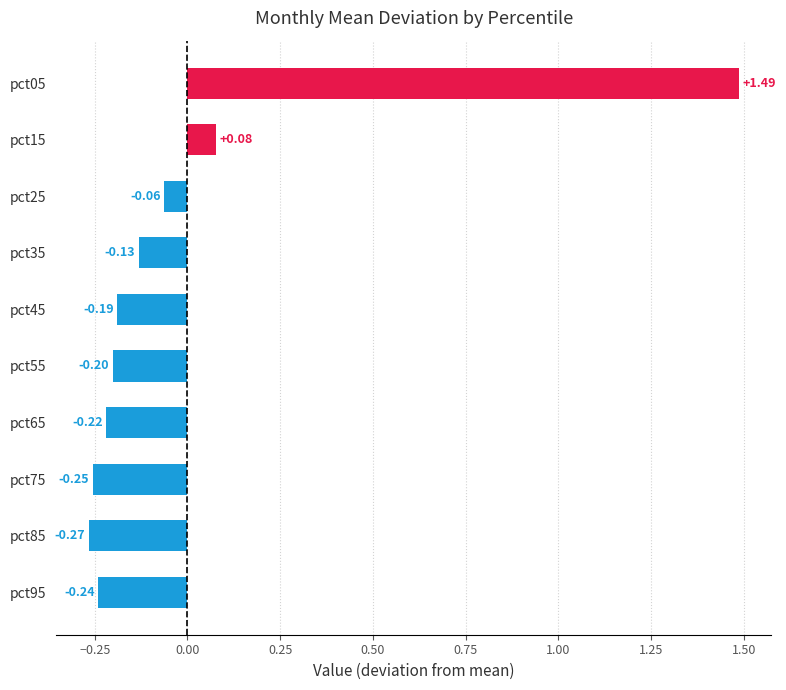

What is the difference between the maximum and minimum values?

1.8